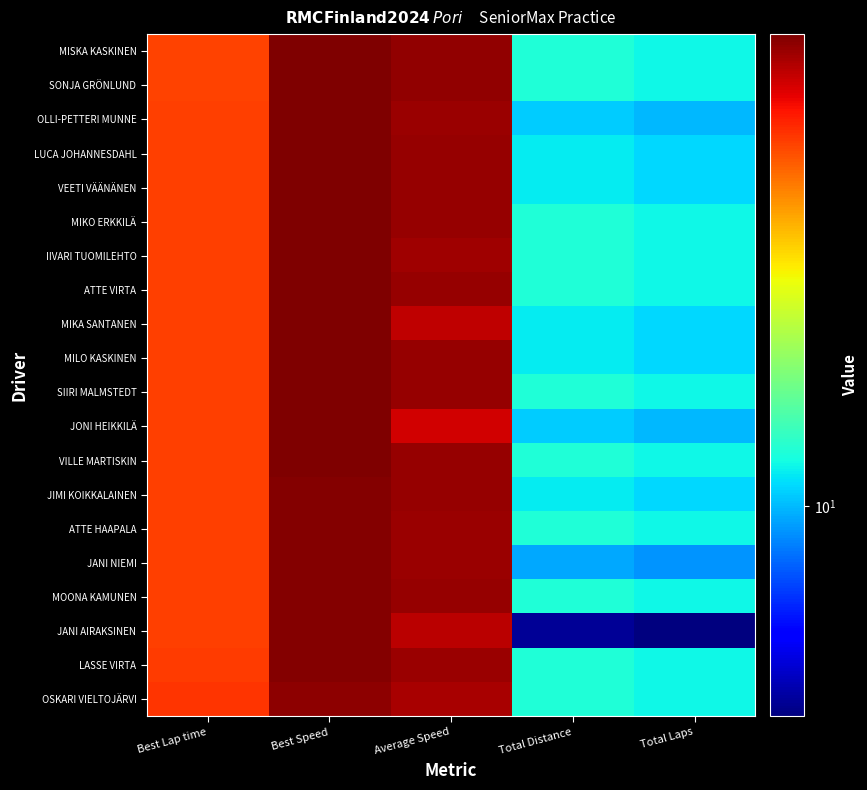

Which has a higher value, Best Speed or Average Speed?

Best Speed